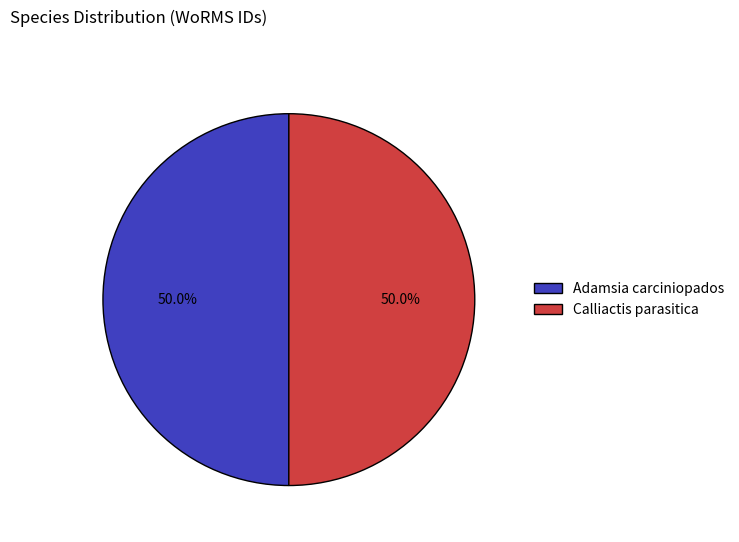

Approximately how many times larger is the value at Adamsia carciniopados compared to Calliactis parasitica?

1.0